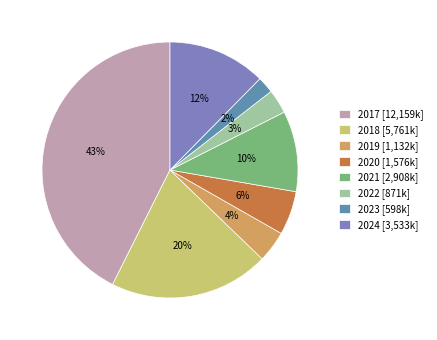

To the nearest percent, what is the difference between the largest and smallest slice percentages?

41%